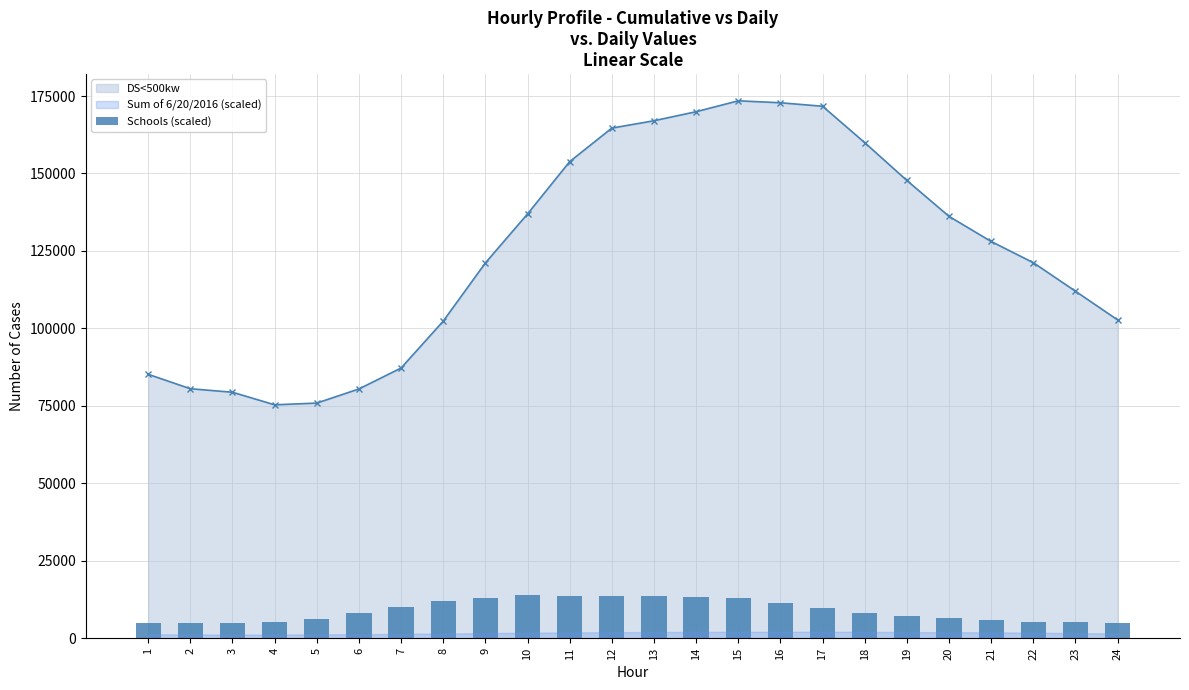

Reading left to right, transcribe all the data shown in this chart.

1=4789.1	2=4787.7	3=4975.1	4=5286.0	5=6202.7	6=8222.5	7=10065.3	8=12134.2	9=13124.9	10=13876.6	11=13770.4	12=13521.1	13=13632.8	14=13341.5	15=12841.2	16=11370.9	17=9885.4	18=8112.2	19=7046.1	20=6540.5	21=5885.3	22=5370.3	23=5117.6	24=5035.2